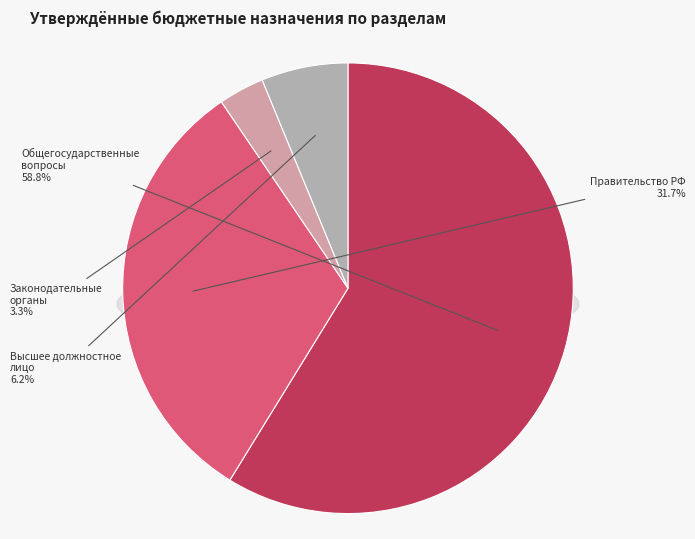

Which slice is the smallest?

Функционирование законодательных органов